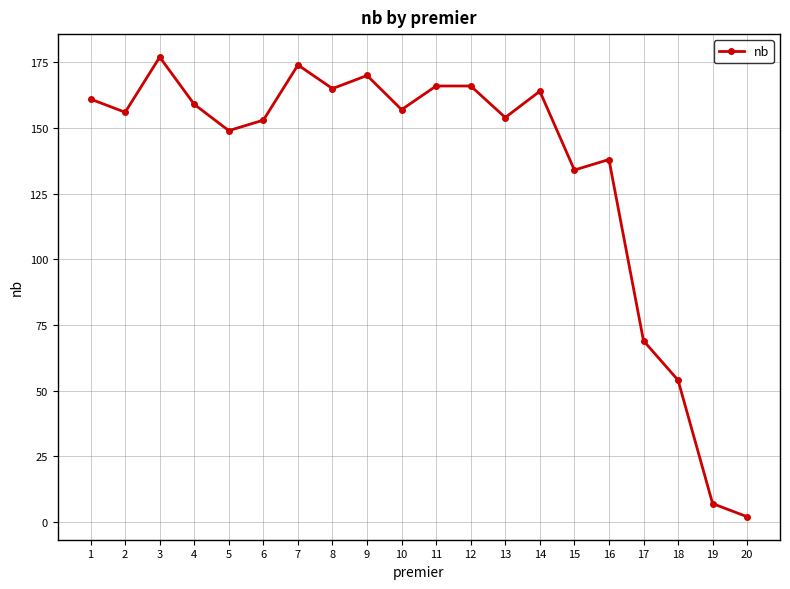

Reading left to right, list all the values displayed in this chart.

161	156	177	159	149	153	174	165	170	157	166	166	154	164	134	138	69	54	7	2